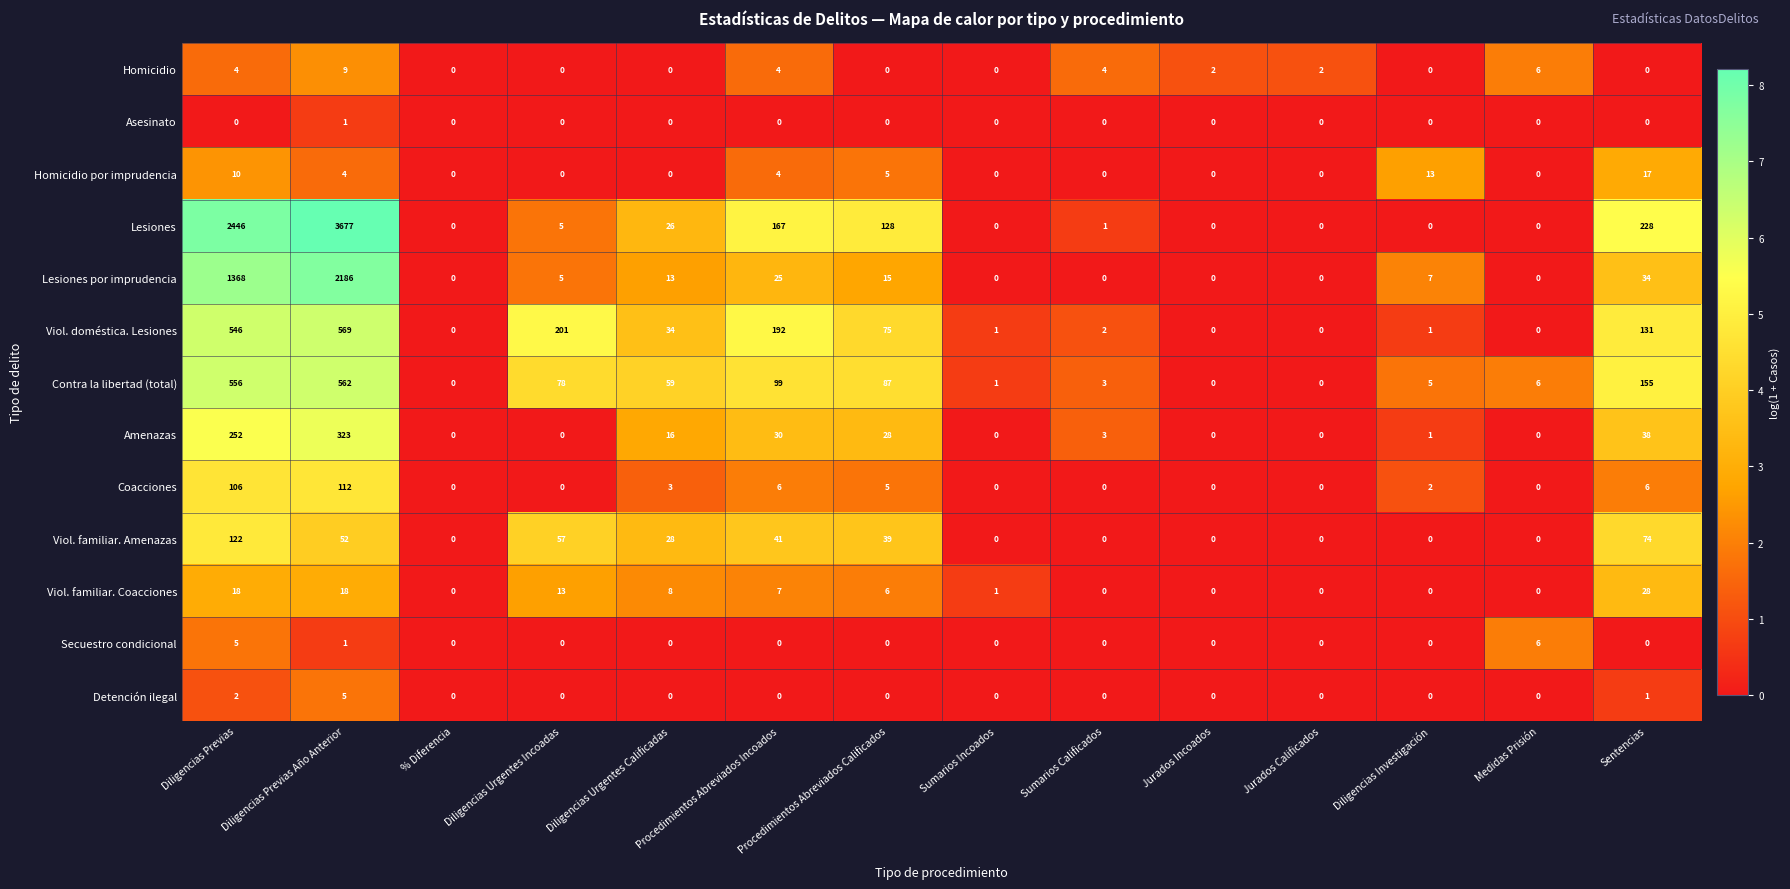

What is the total value across all series at Diligencias Previas?

5435